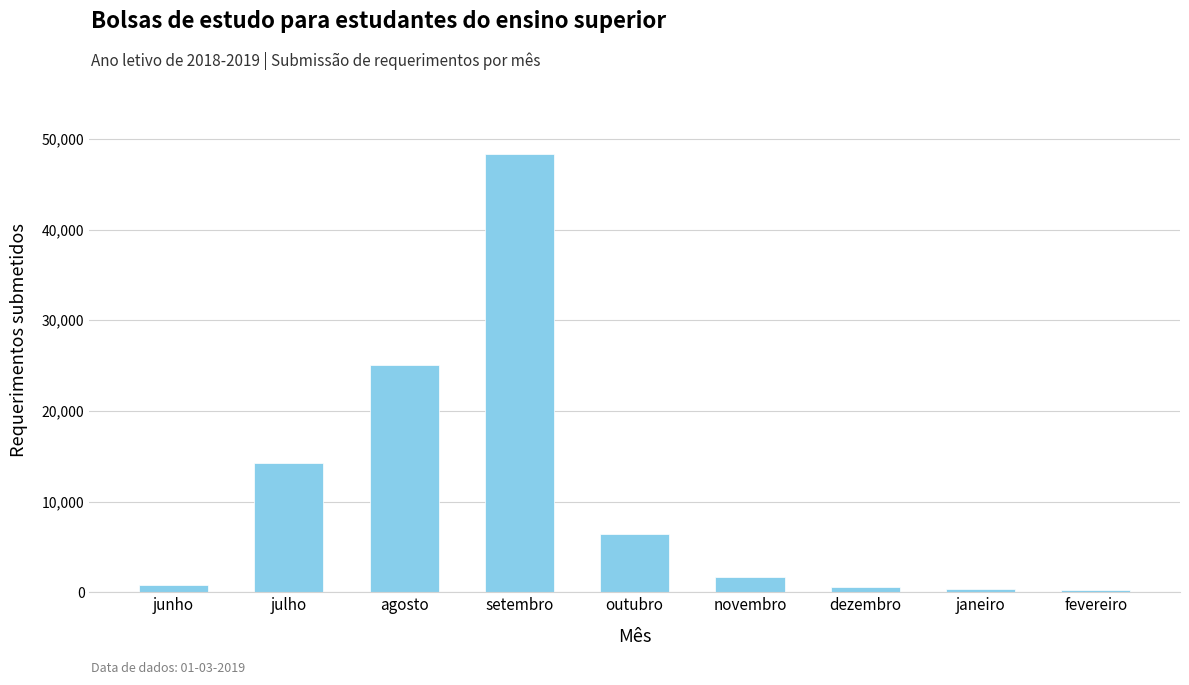

What is the difference between the values at junho and fevereiro?

601